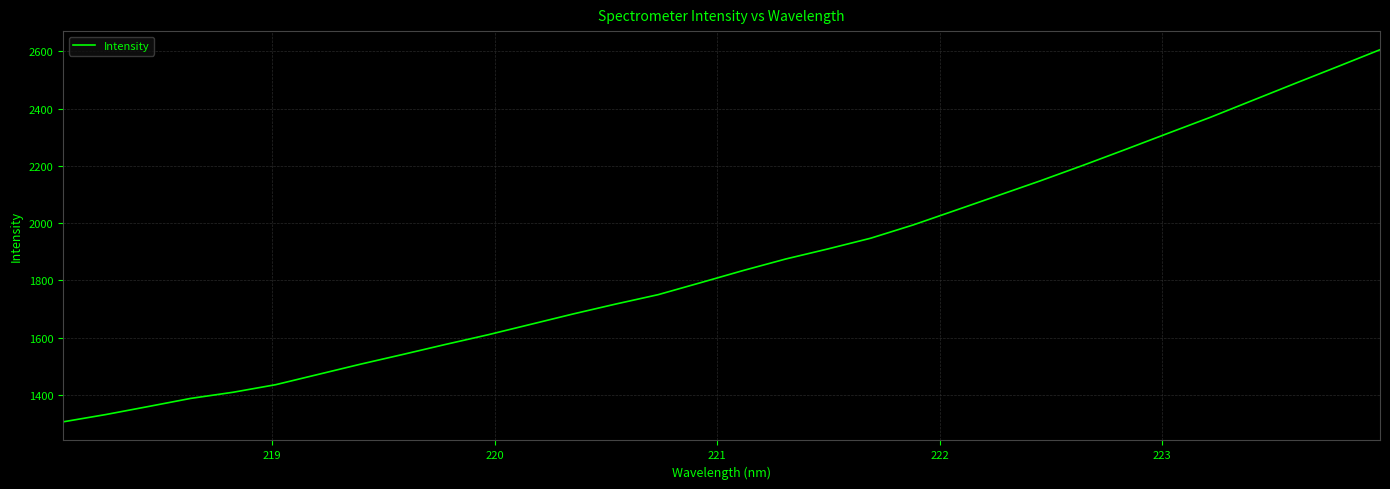

What is the greatest value displayed?

2605.6